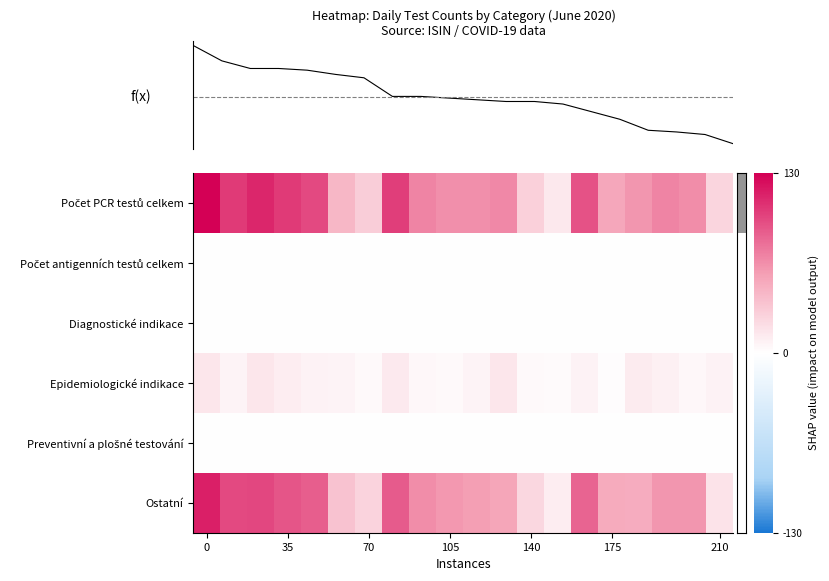

Which series has the widest spread of values?

Počet PCR testů celkem